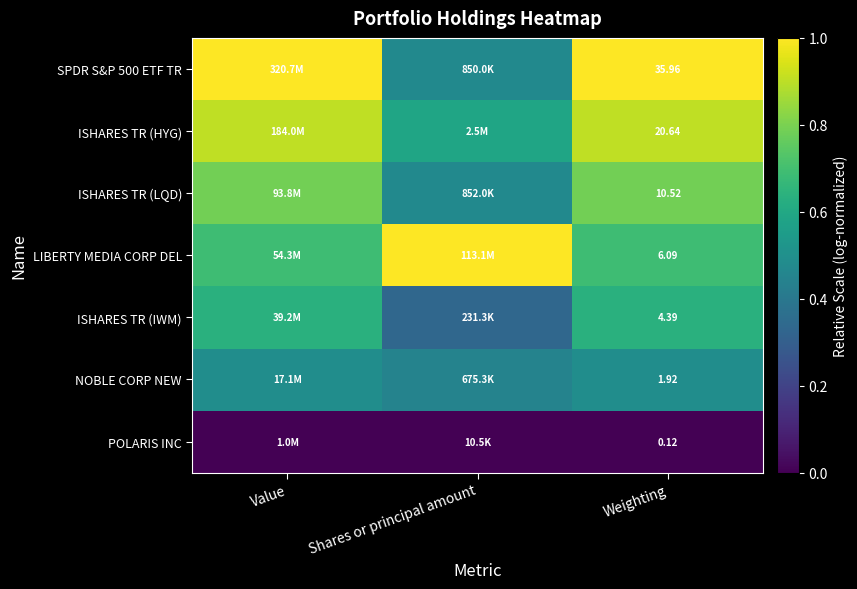

The ISHARES TR (LQD) series shows 0.8 at Weighting. True or false?

True